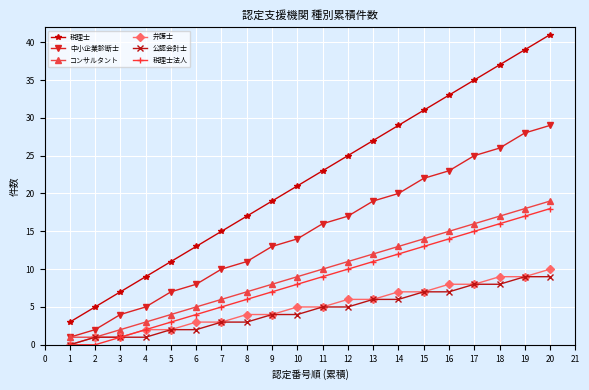

True or false: 中小企業診断士 and 弁護士 intersect in this chart.

False